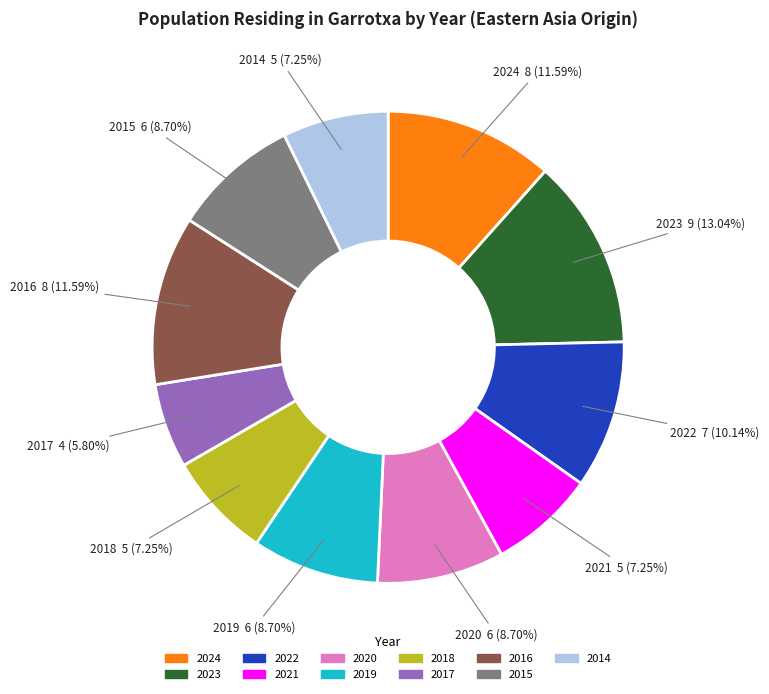

How many segments does this pie chart have?

11